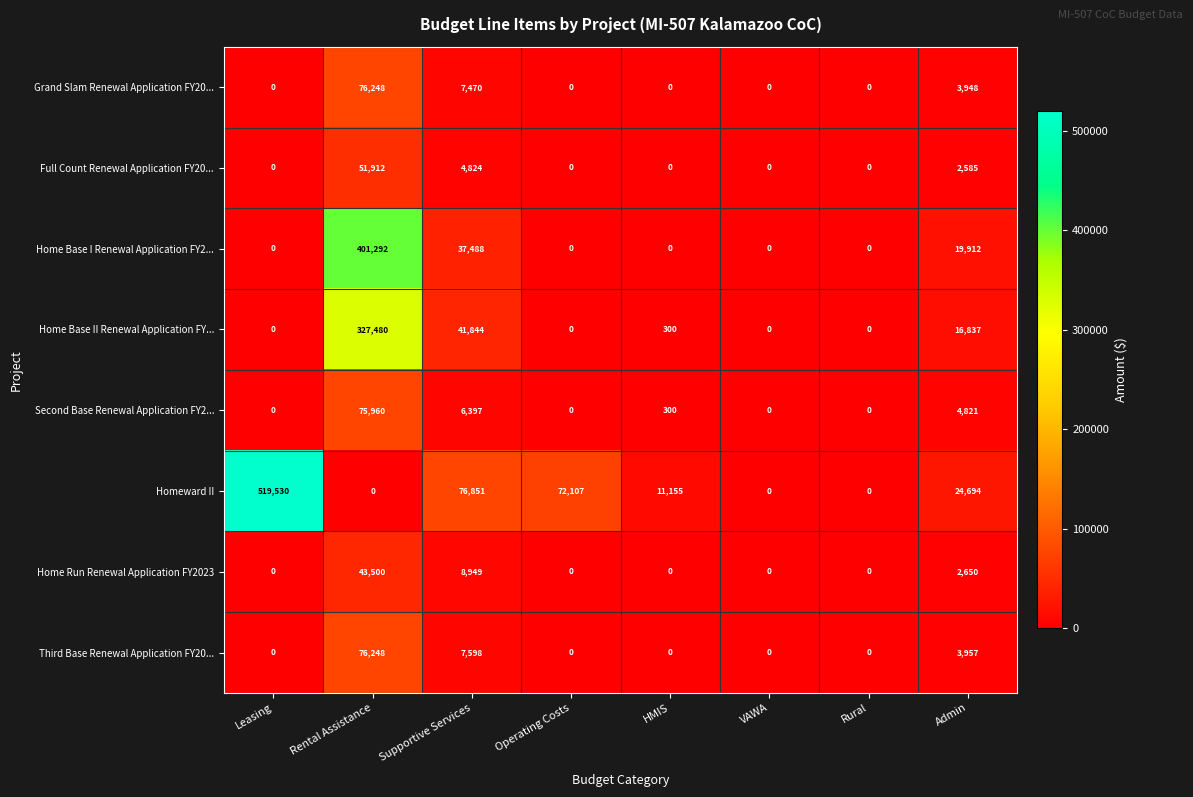

Which category has the highest value across all series?

Leasing